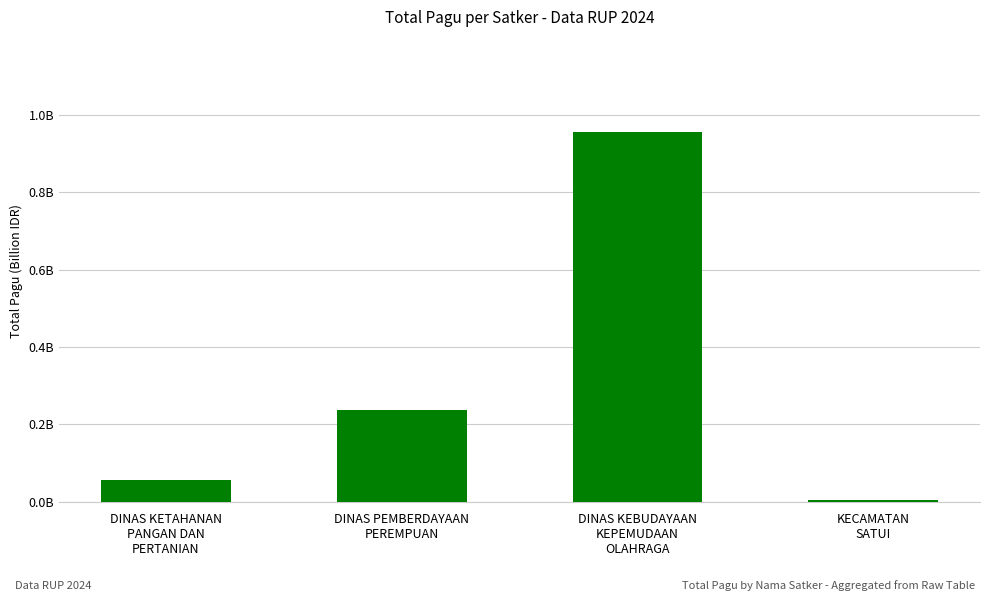

Reading left to right, what are all the values shown in this chart?

DINAS KETAHANAN
PANGAN DAN
PERTANIAN=0.1	DINAS PEMBERDAYAAN
PEREMPUAN=0.2	DINAS KEBUDAYAAN
KEPEMUDAAN
OLAHRAGA=1.0	KECAMATAN
SATUI=0.0